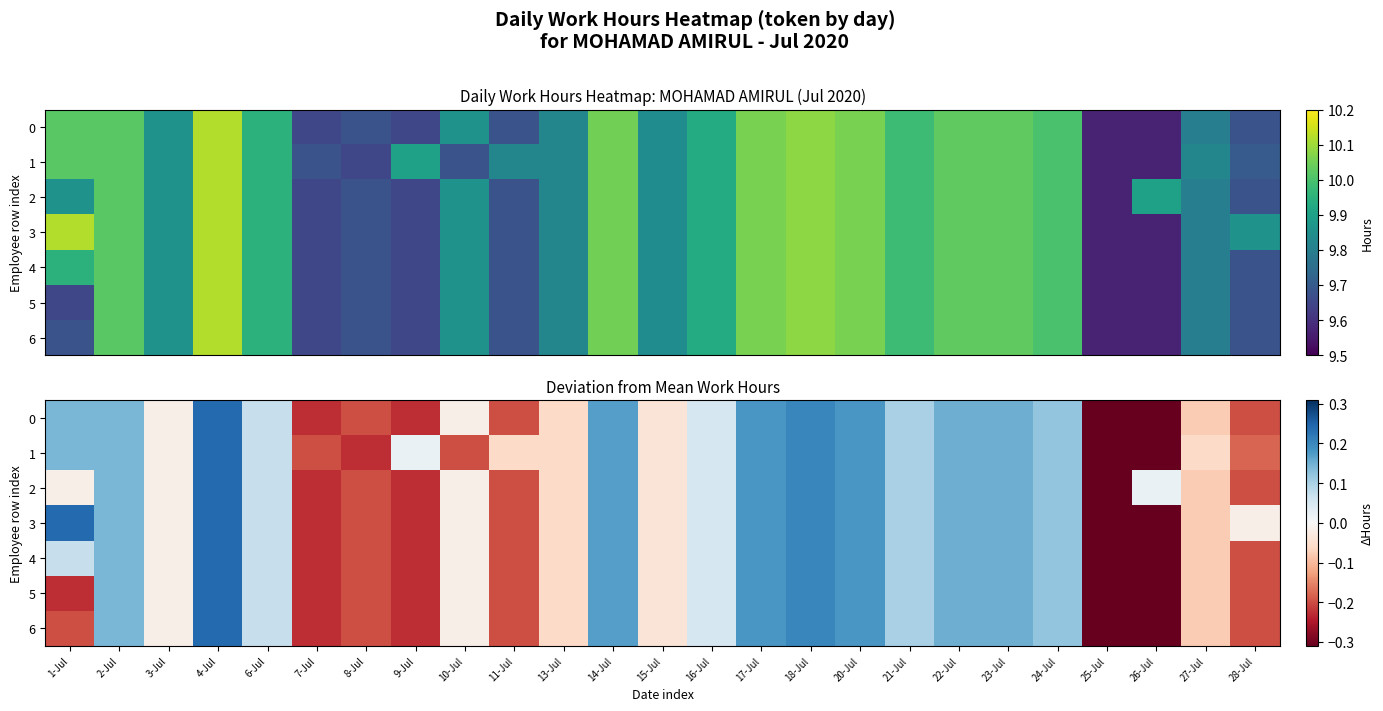

What is the difference between the highest and lowest values at 1-Jul?

0.5